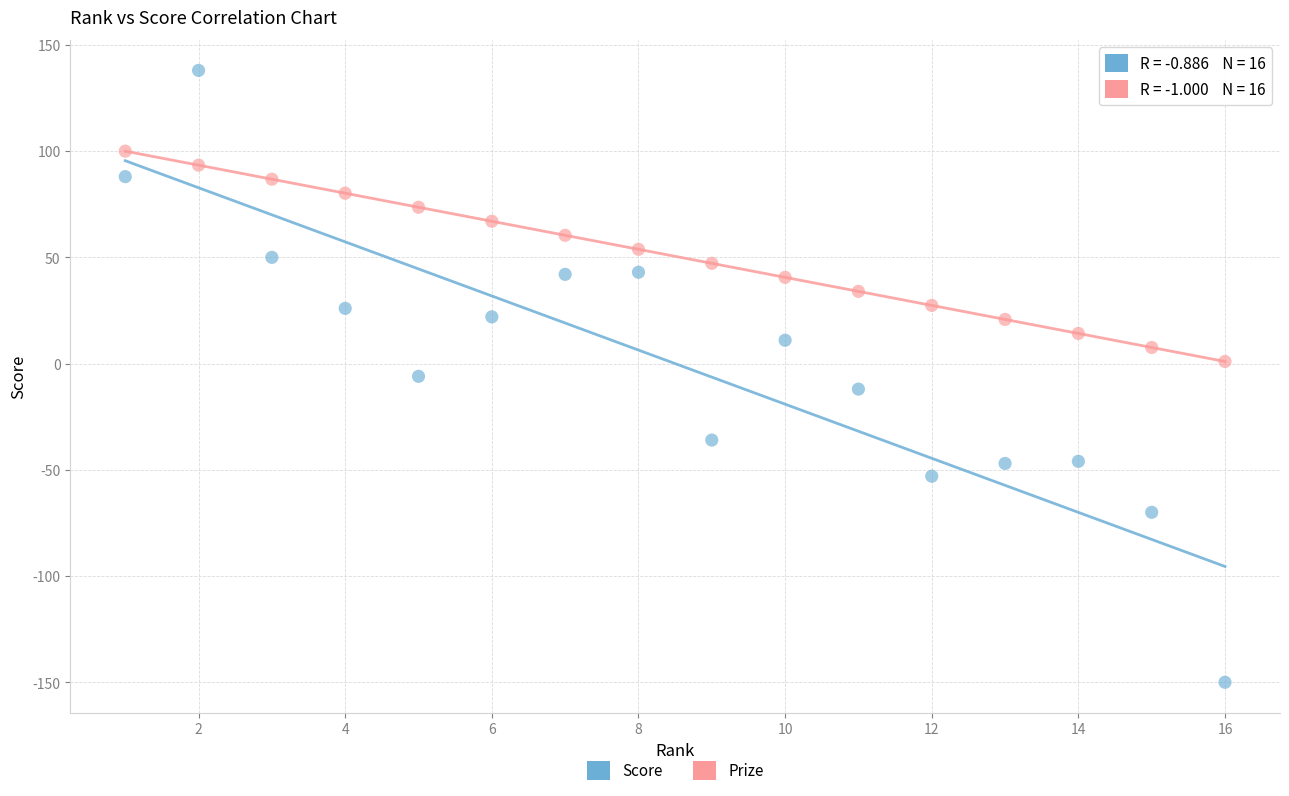

Which series contains the lowest Y value?

Score